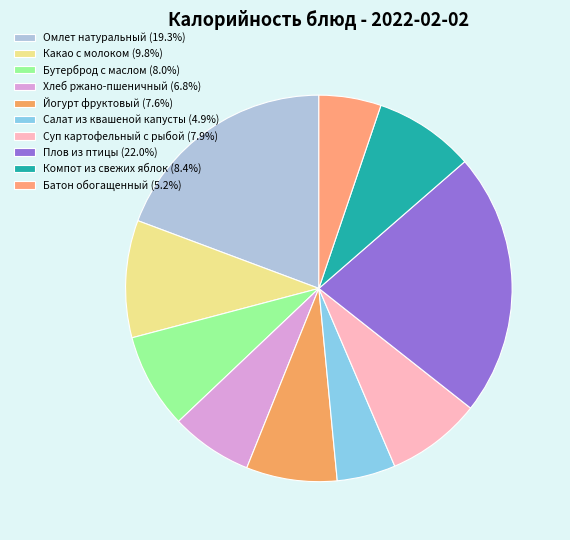

To the nearest percent, what percentage of the pie is Омлет натуральный?

19%